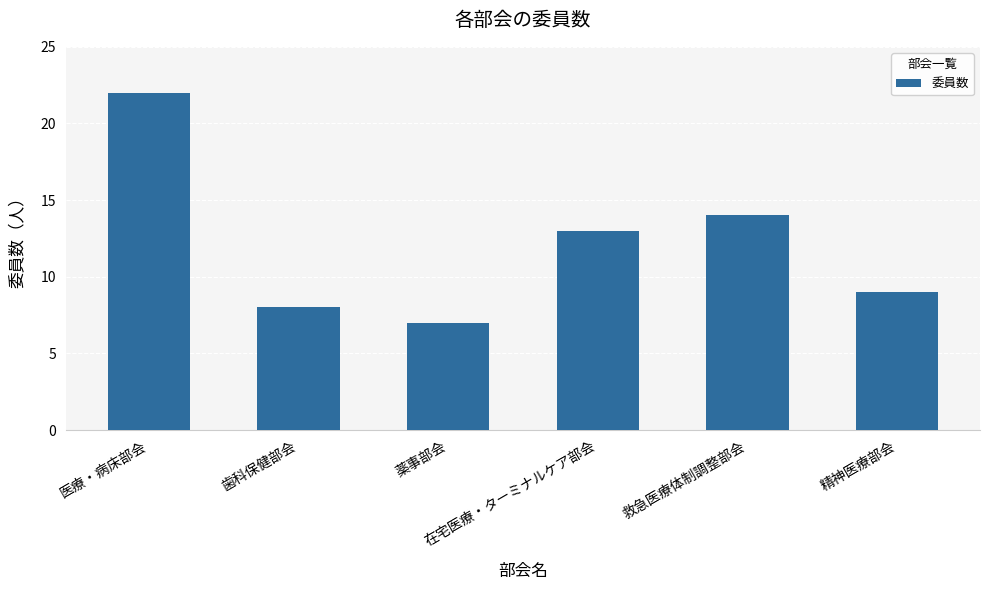

Reading left to right, extract all data points from this chart.

医療・病床部会=22	歯科保健部会=8	薬事部会=7	在宅医療・ターミナルケア部会=13	救急医療体制調整部会=14	精神医療部会=9